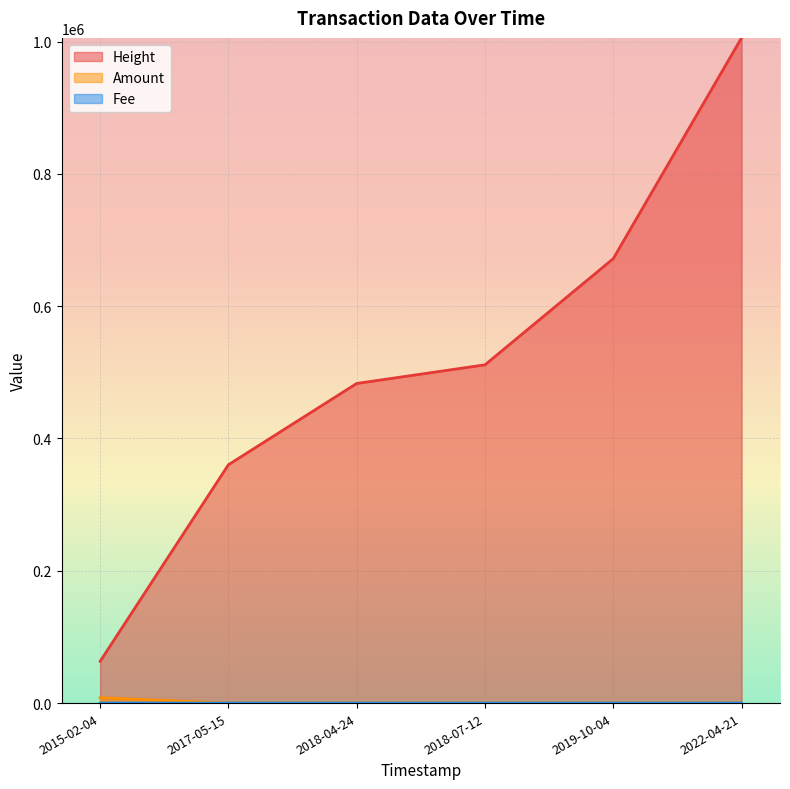

The Amount series shows 8145.0 at 2015-02-04. True or false?

True